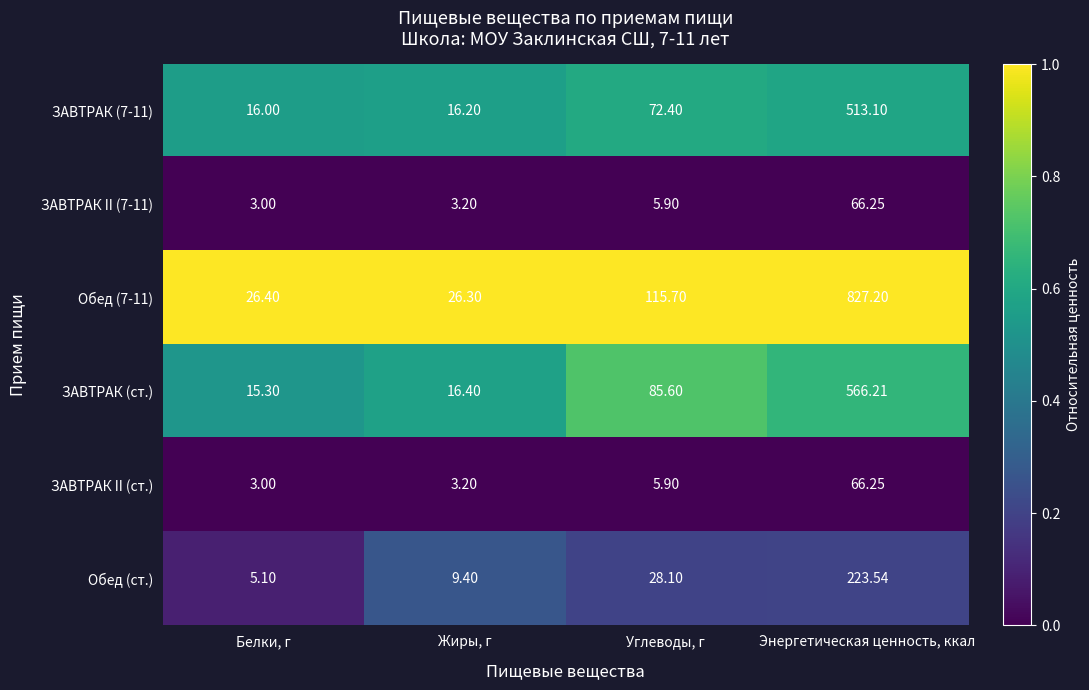

Which category has the lowest value in the Обед (ст.) series?

Белки, г